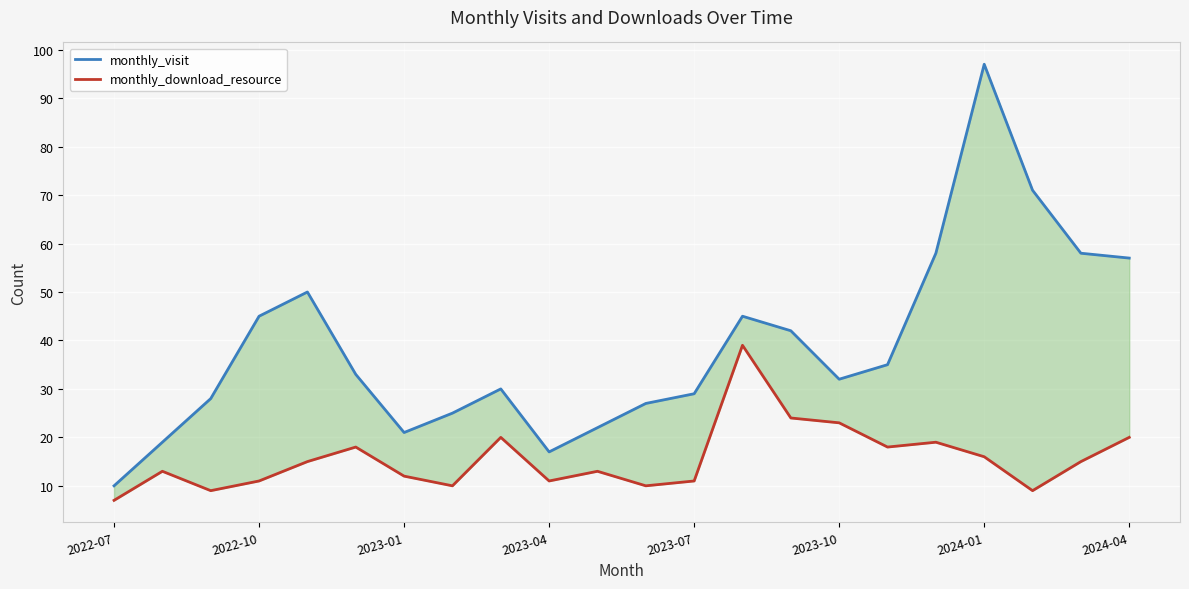

Which label corresponds to the smallest value in the chart?

2022-07